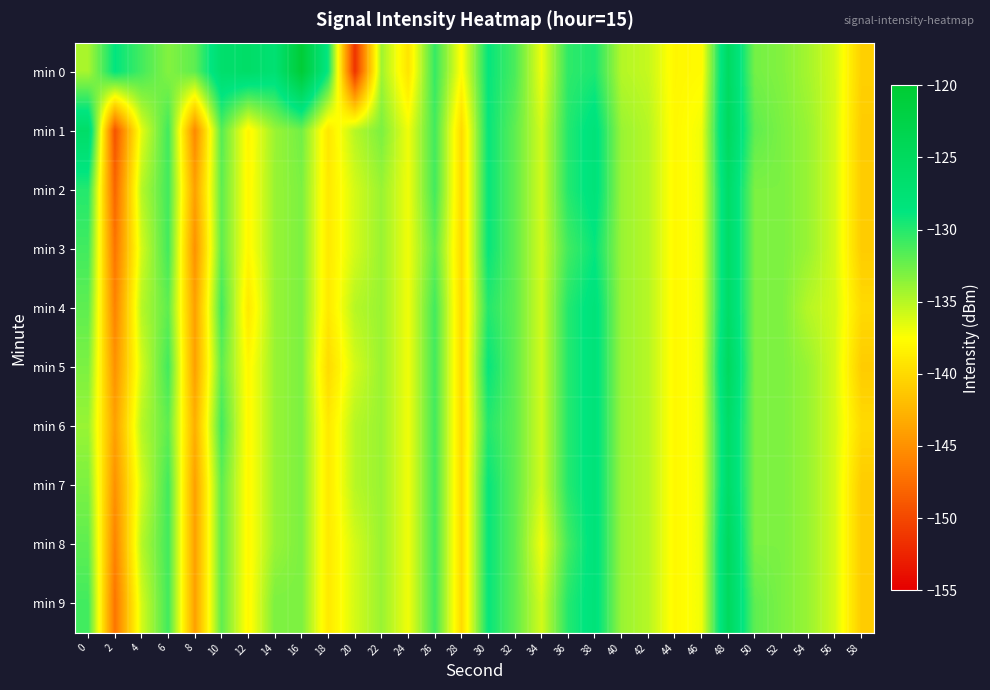

Between 14 and 54, which series saw the biggest shift?

min 0